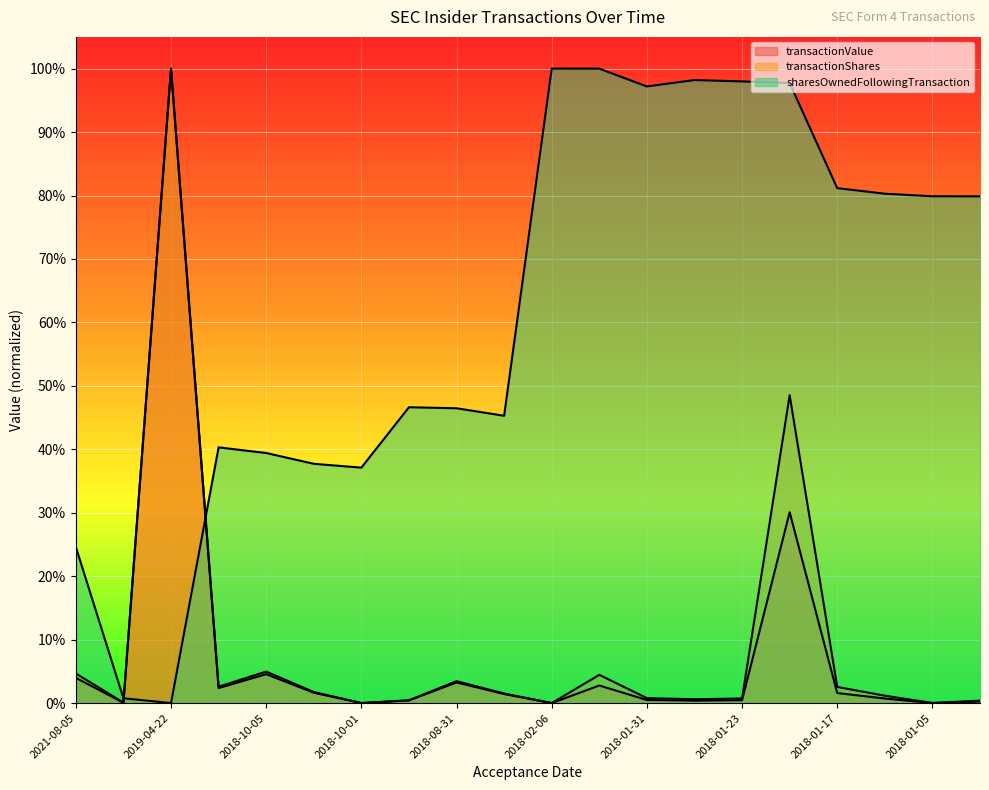

What is the difference between the maximum and minimum values in the sharesOwnedFollowingTransaction series?

1.0